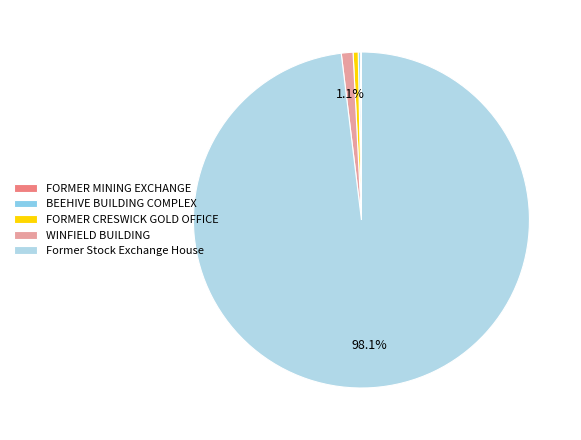

To the nearest percent, what is the difference between the largest and smallest slice percentages?

98%